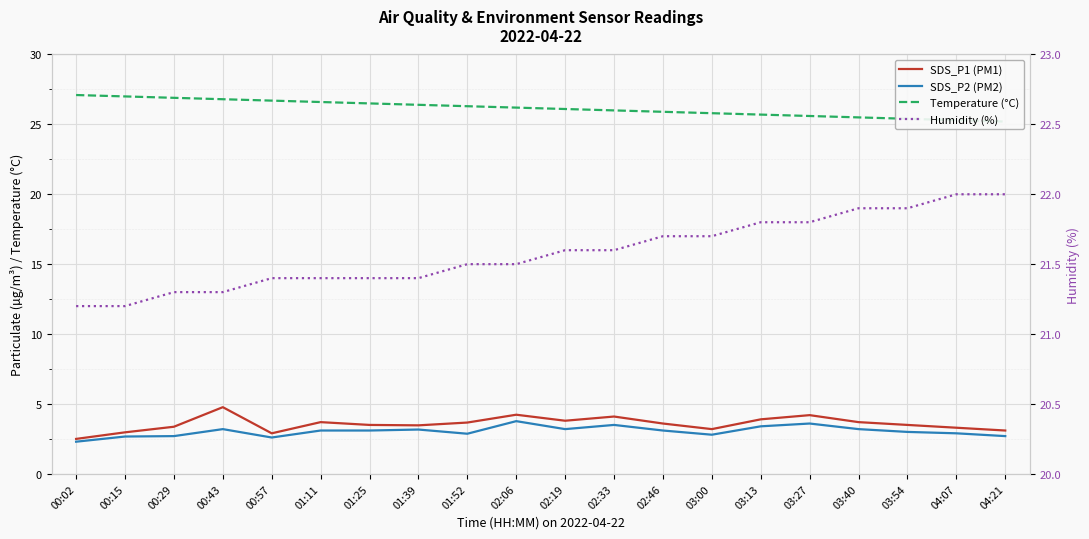

What is the average value of the SDS_P1 (PM1) series?

3.6